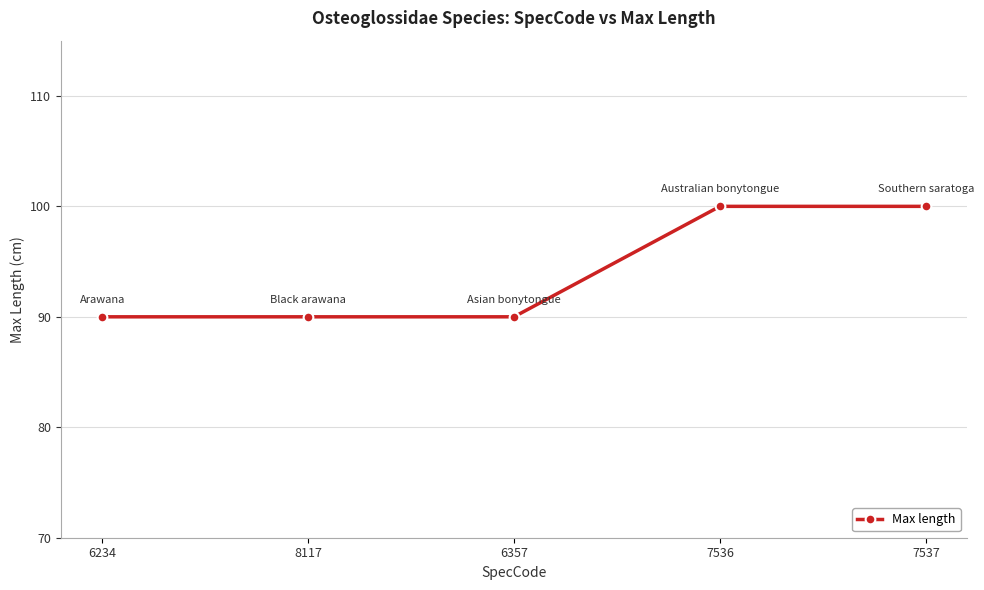

Which has a higher value, 7537 or 6234?

7537